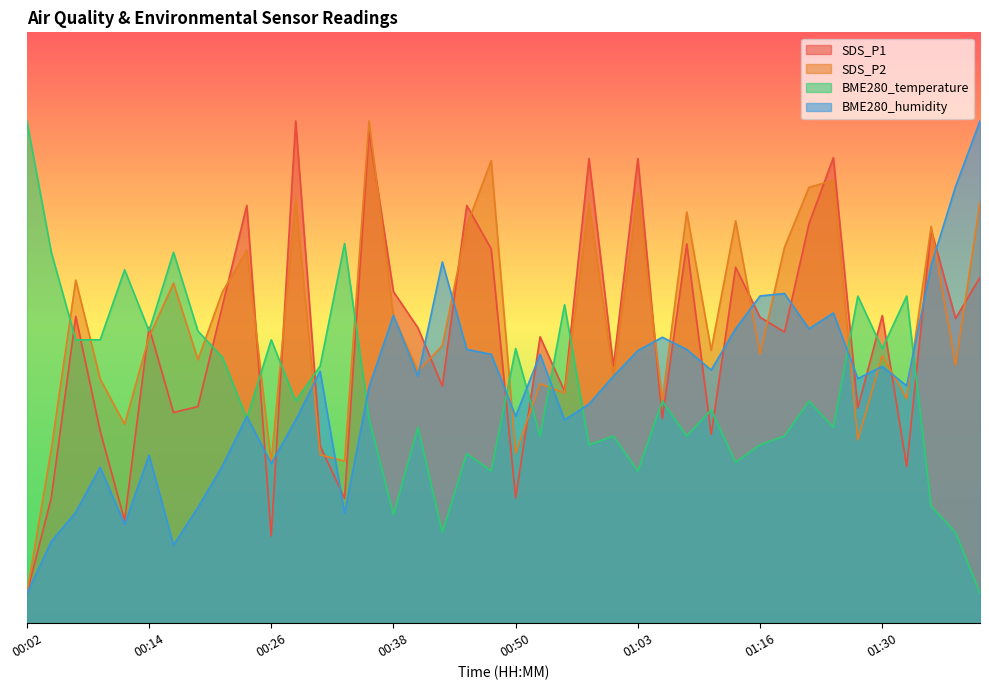

What is the total value across all series at 00:21?

181.4